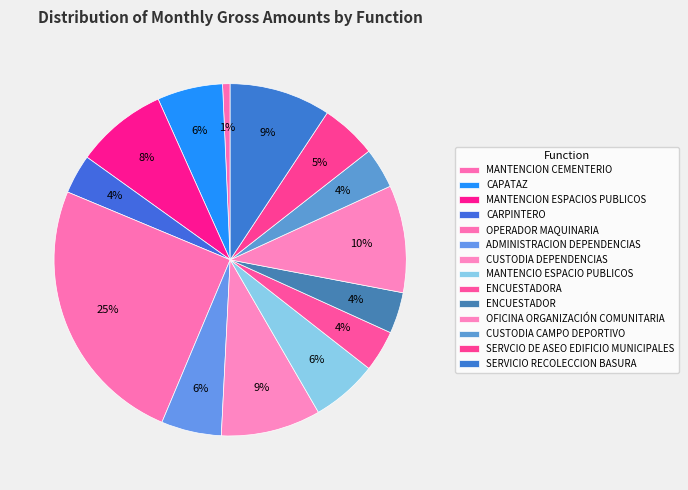

The ADMINISTRACION DEPENDENCIAS slice represents 1% of the pie. True or false?

False